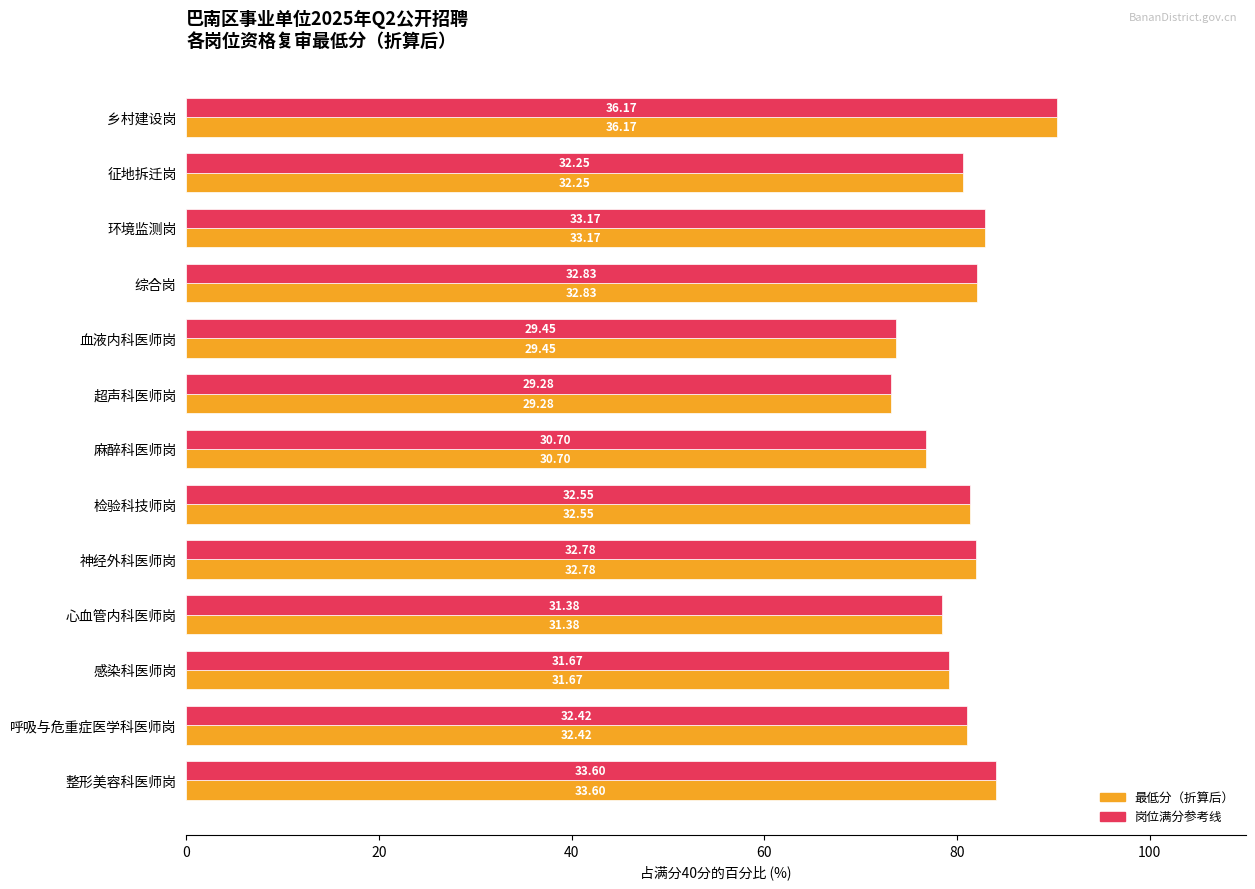

The value of 最低分（折算后） at 整形美容科医师岗 is 84.0. True or false?

True